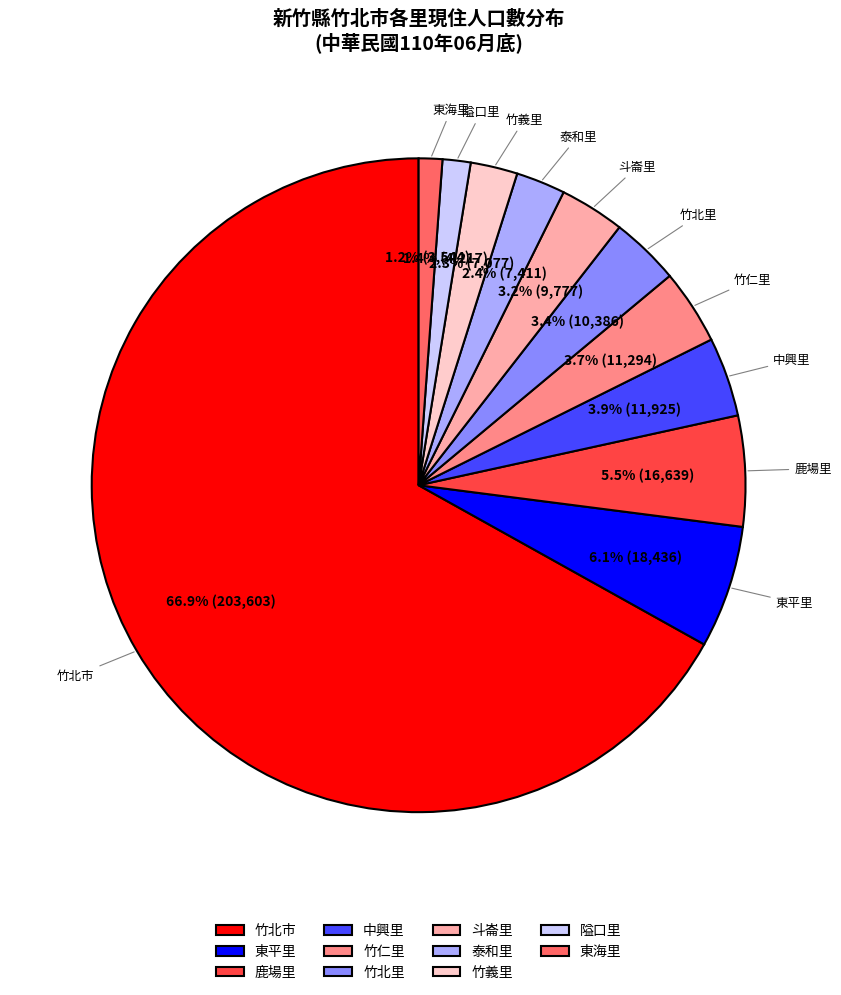

Is there a majority slice in this chart?

Yes